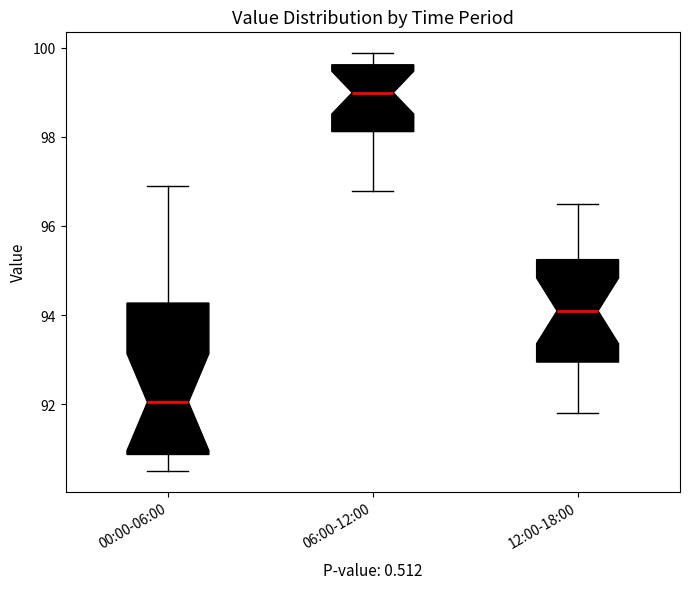

Which box's median line is the highest?

06:00-12:00